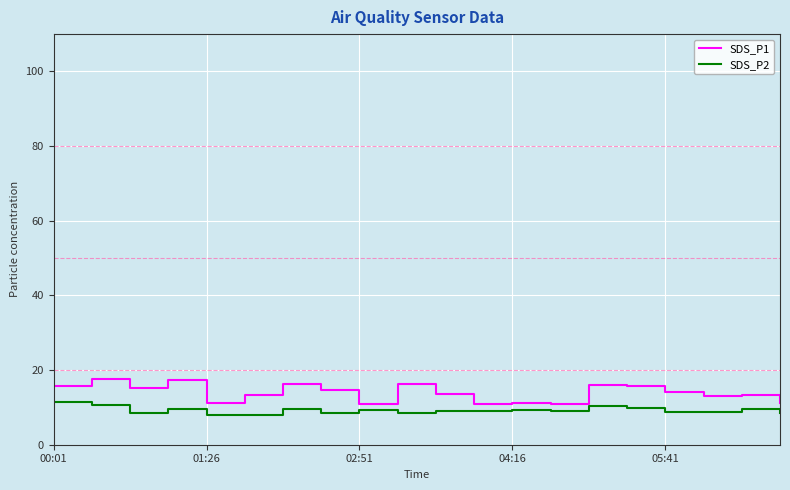

Does the chart display data point markers on the line(s)?

No